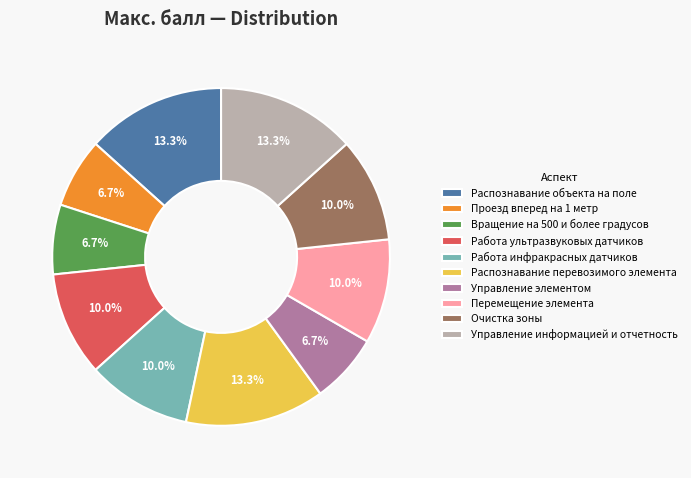

How many segments does this pie chart have?

10